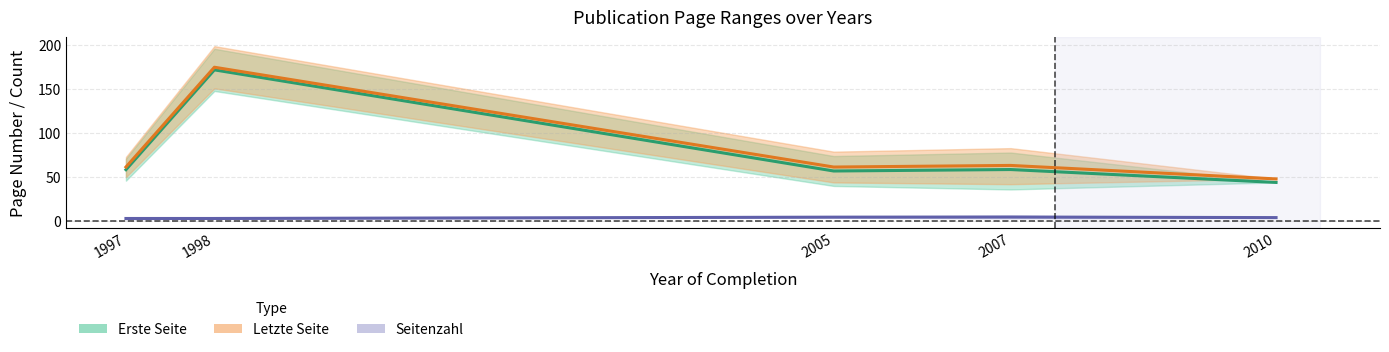

At how many categories does at least one series exceed 184?

1